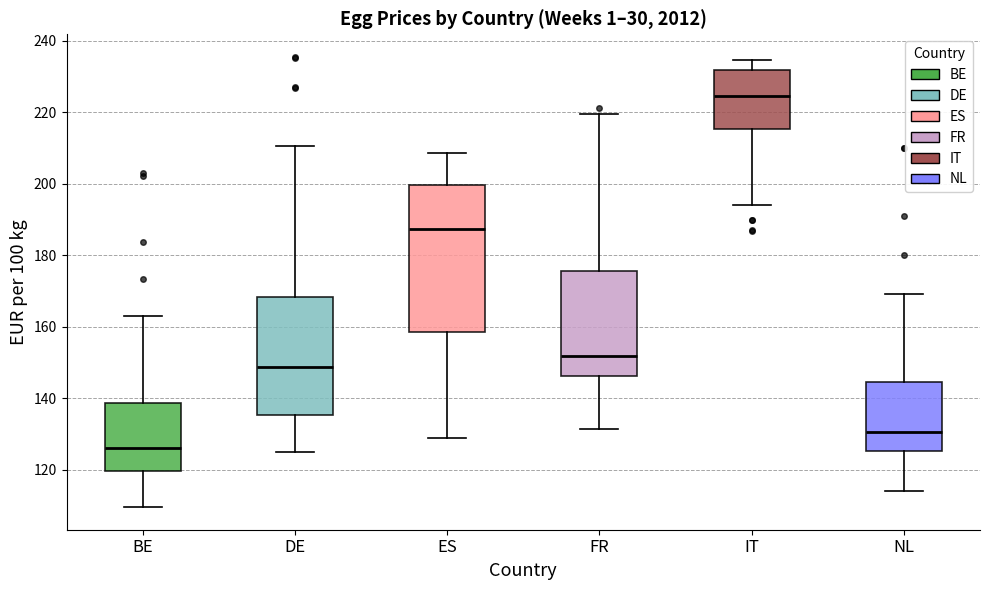

Reading left to right, transcribe this box plot: for each box, give where its median line is, the range the box spans, and where its two whiskers end, as read against the y-axis. The values are not printed on the chart, so give them approximately, as read against the axis.

BE: median 126, box 120 to 138, whiskers 110 to 164
DE: median 148, box 136 to 168, whiskers 126 to 210
ES: median 188, box 158 to 200, whiskers 128 to 208
FR: median 152, box 146 to 176, whiskers 132 to 220
IT: median 224, box 216 to 232, whiskers 194 to 234
NL: median 130, box 126 to 144, whiskers 114 to 170